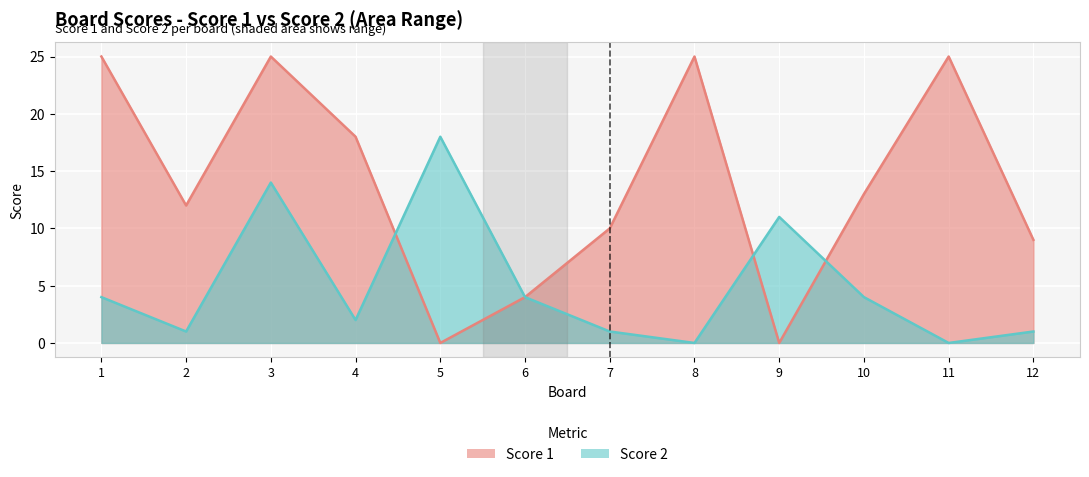

What is the value of the Score 1 point at the 7th from the left?

10